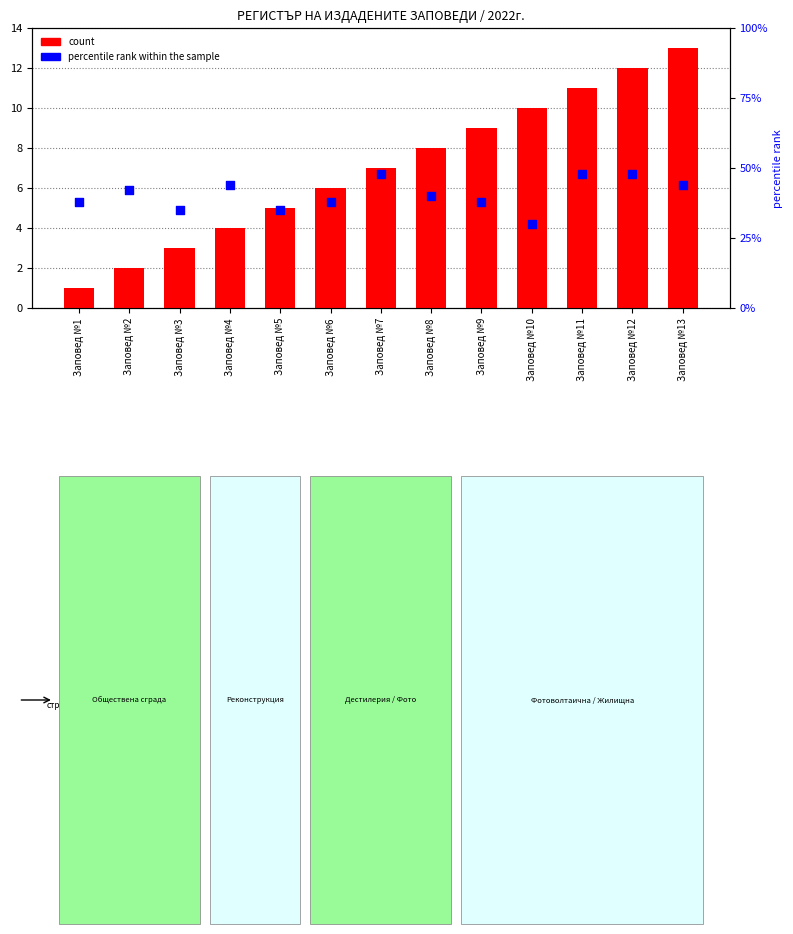

Which series contains the lowest Y value?

count